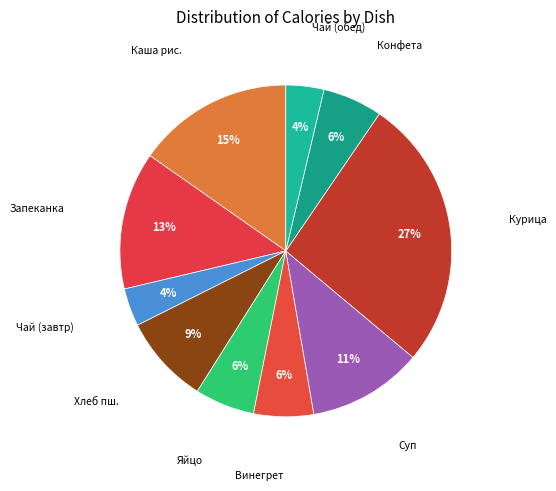

How many slices are in this pie chart?

10